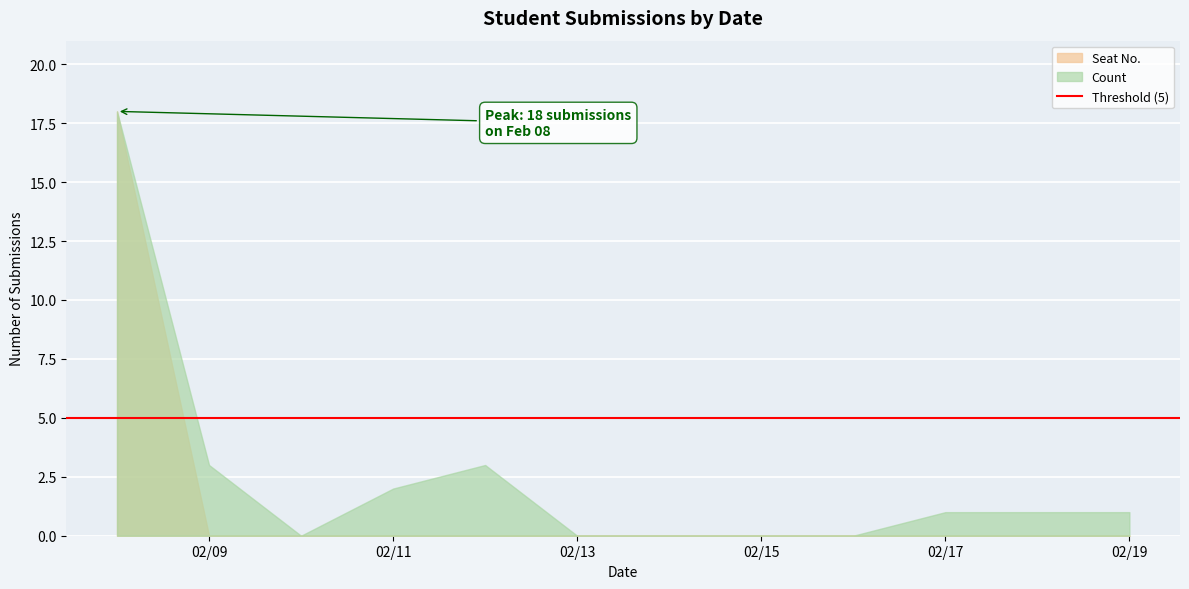

Which series has the largest total across all categories?

Count